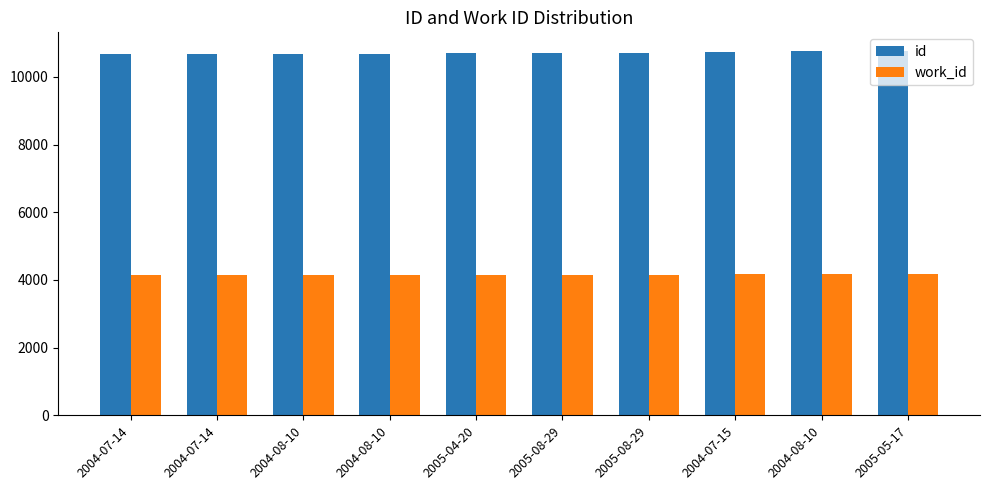

How many bars are there in total?

20